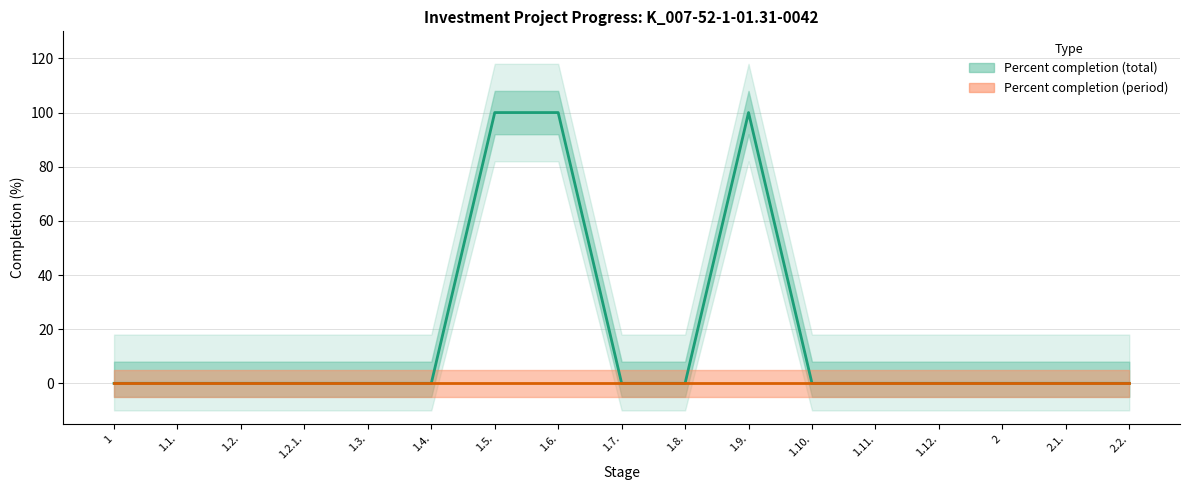

Is the value of Percent completion (total) at 1.10. greater than the value of Percent completion (period) at 1.7.?

No